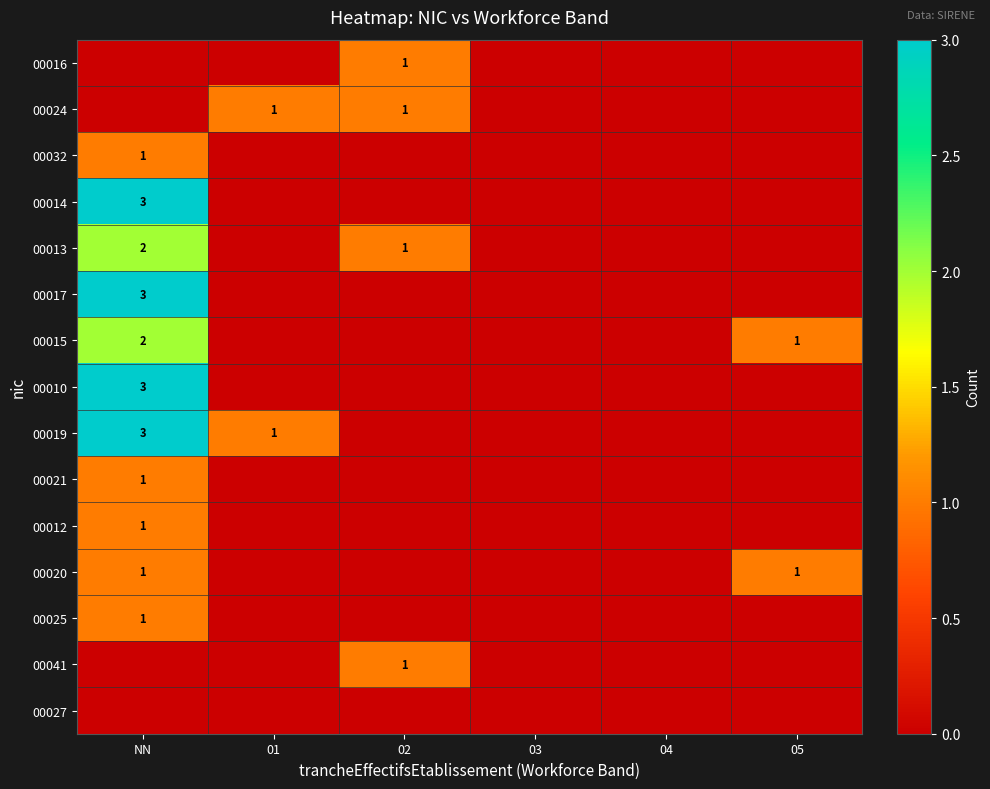

What is the difference between the maximum and minimum values in the 00019 series?

3